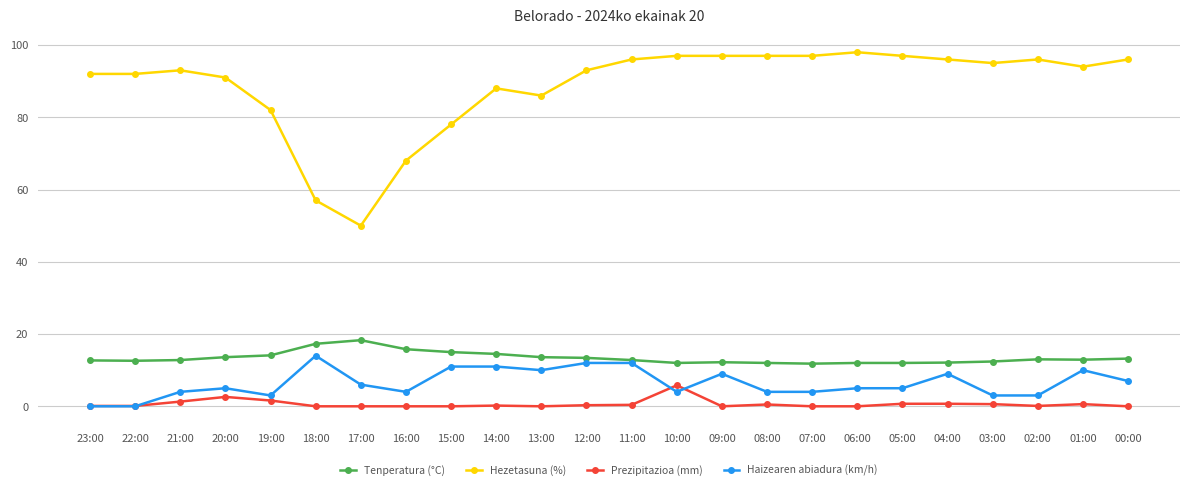

True or false: Tenperatura (°C) has more than 0 interior local peaks.

True